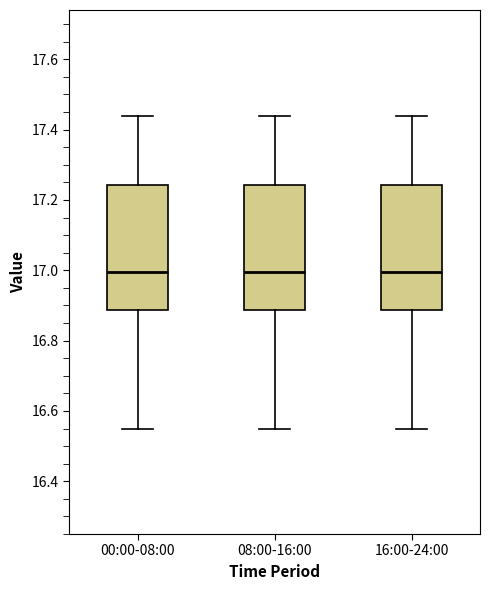

Reading left to right, transcribe this box plot: for each box, give where its median line is, the range the box spans, and where its two whiskers end, as read against the y-axis. The values are not printed on the chart, so give them approximately, as read against the axis.

00:00-08:00: median 17.00, box 16.88 to 17.24, whiskers 16.56 to 17.44
08:00-16:00: median 17.00, box 16.88 to 17.24, whiskers 16.56 to 17.44
16:00-24:00: median 17.00, box 16.88 to 17.24, whiskers 16.56 to 17.44